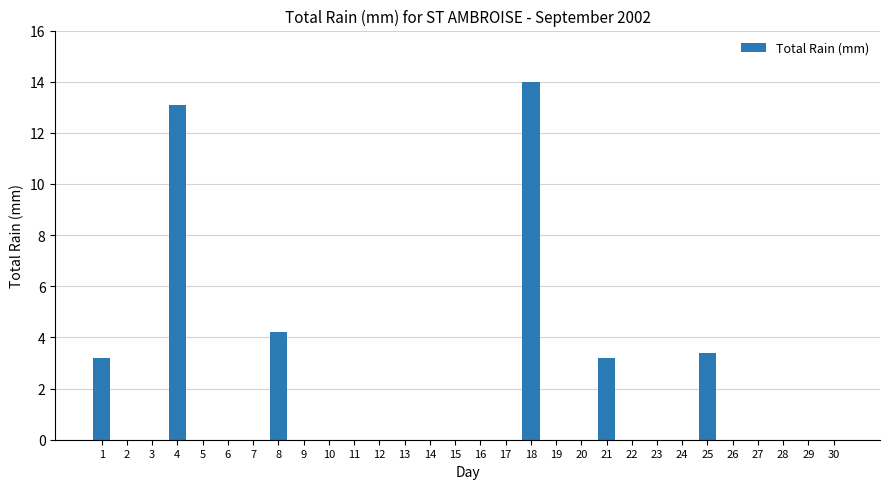

How many series are shown in this chart?

1